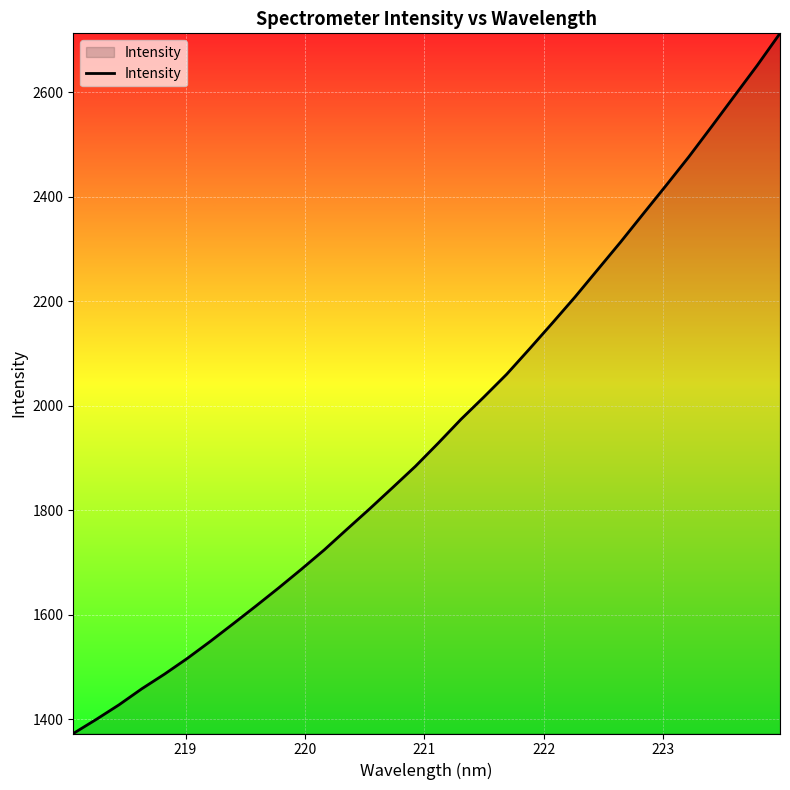

What is the smallest value displayed?

1373.2